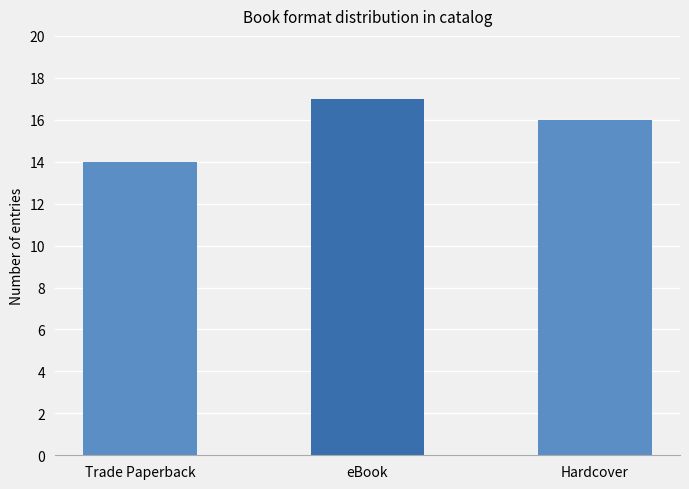

Which has a higher value, Hardcover or Trade Paperback?

Hardcover